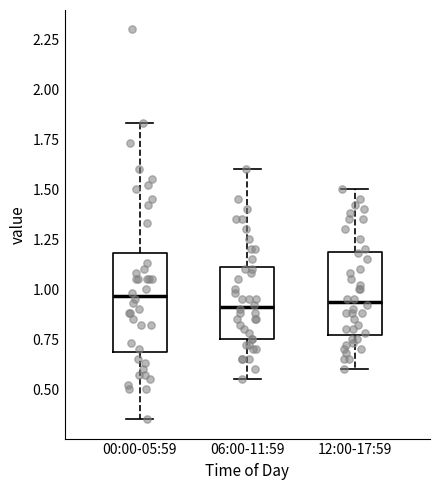

Comparing the boxes themselves (not the whiskers), which one is the tallest?

00:00-05:59